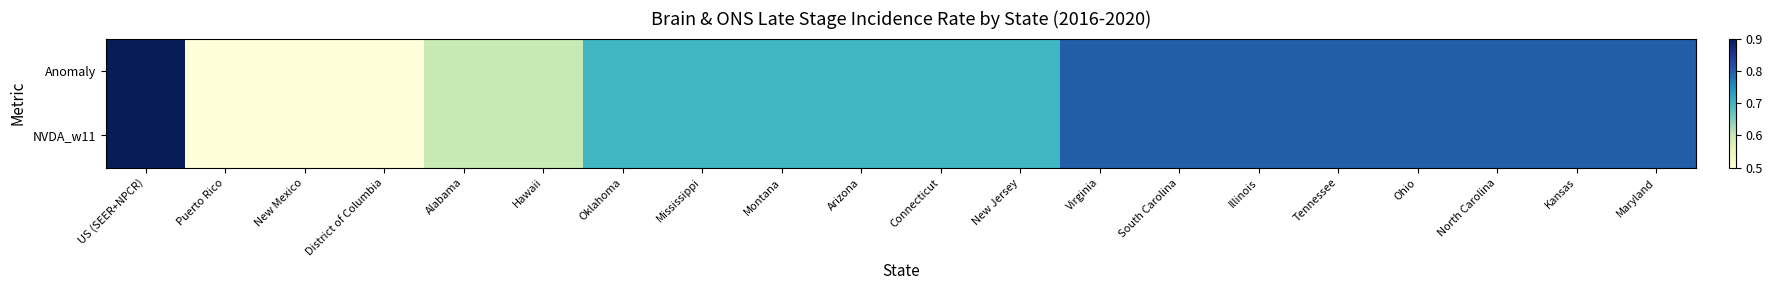

List the series in order of their peak value, lowest first.

Anomaly, NVDA_w11